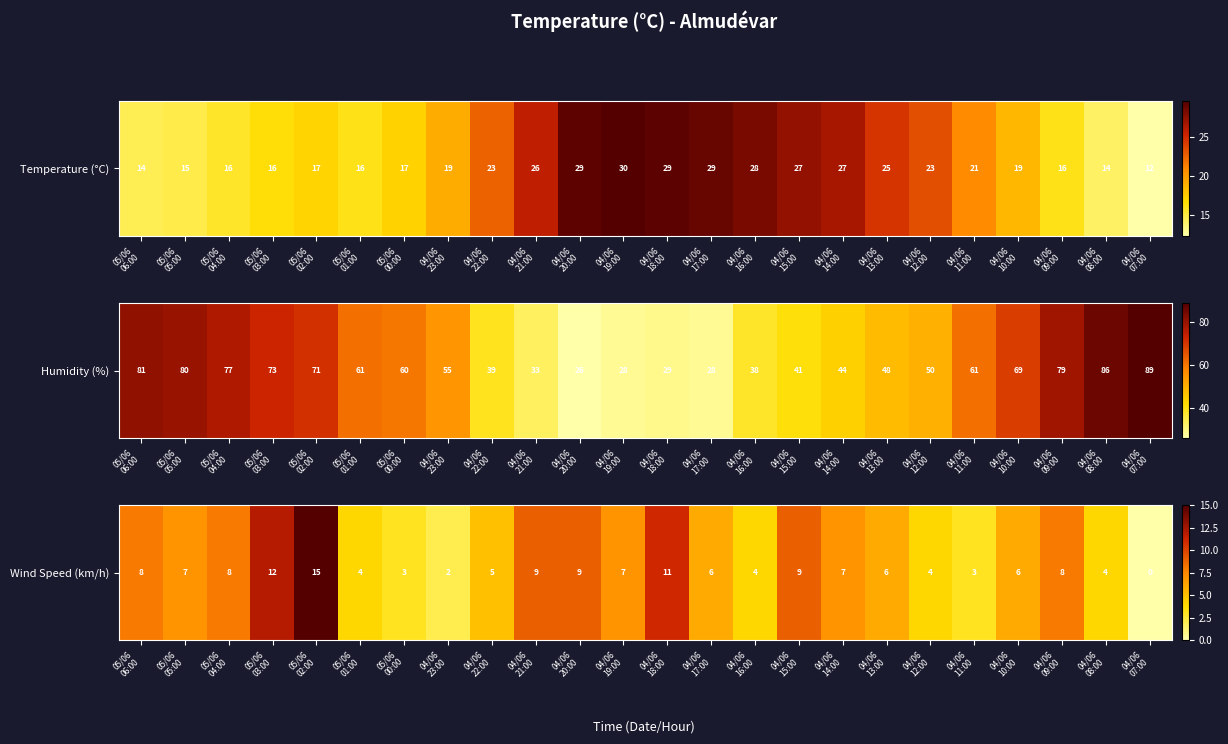

Reading left to right, list all the values displayed in this chart.

8	7	8	12	15	4	3	2	5	9	9	7	11	6	4	9	7	6	4	3	6	8	4	0